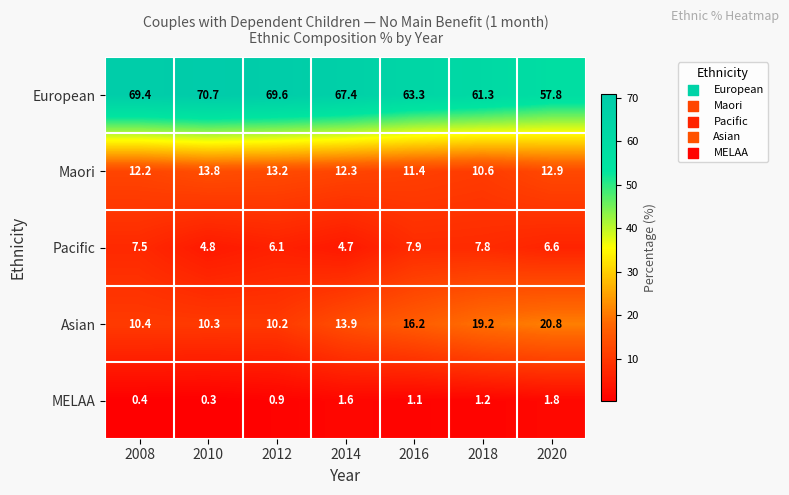

Which series has the largest total across all categories?

European